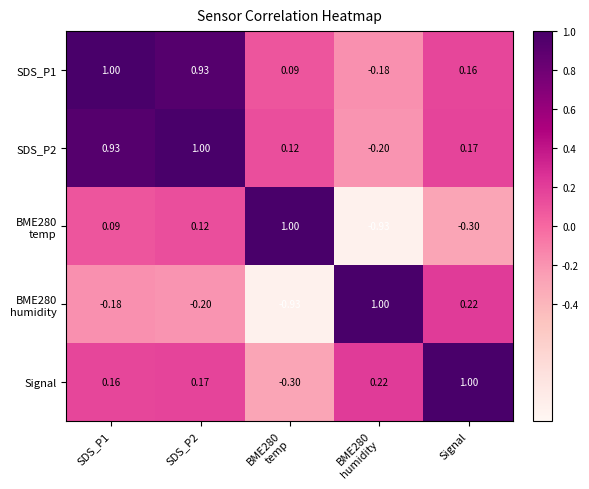

Count the number of categories in the chart.

5